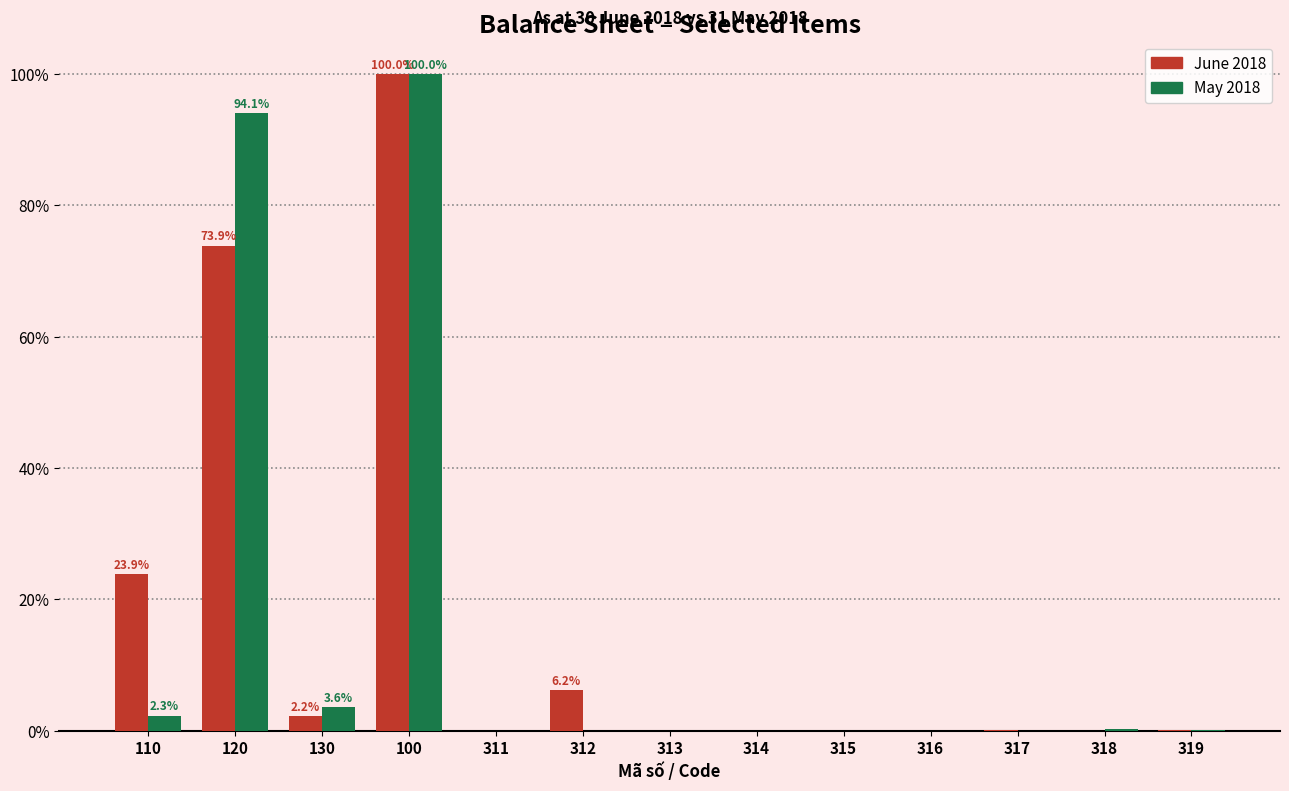

Between 110 and 312, which series saw the biggest shift?

June 2018